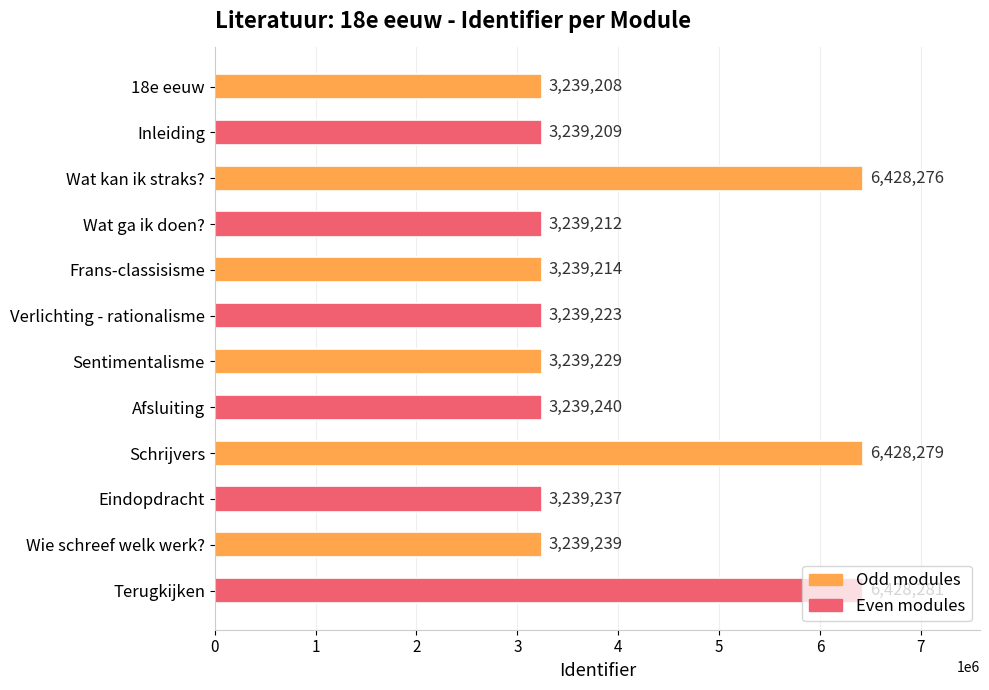

What position from the bottom is Wie schreef welk werk??

2